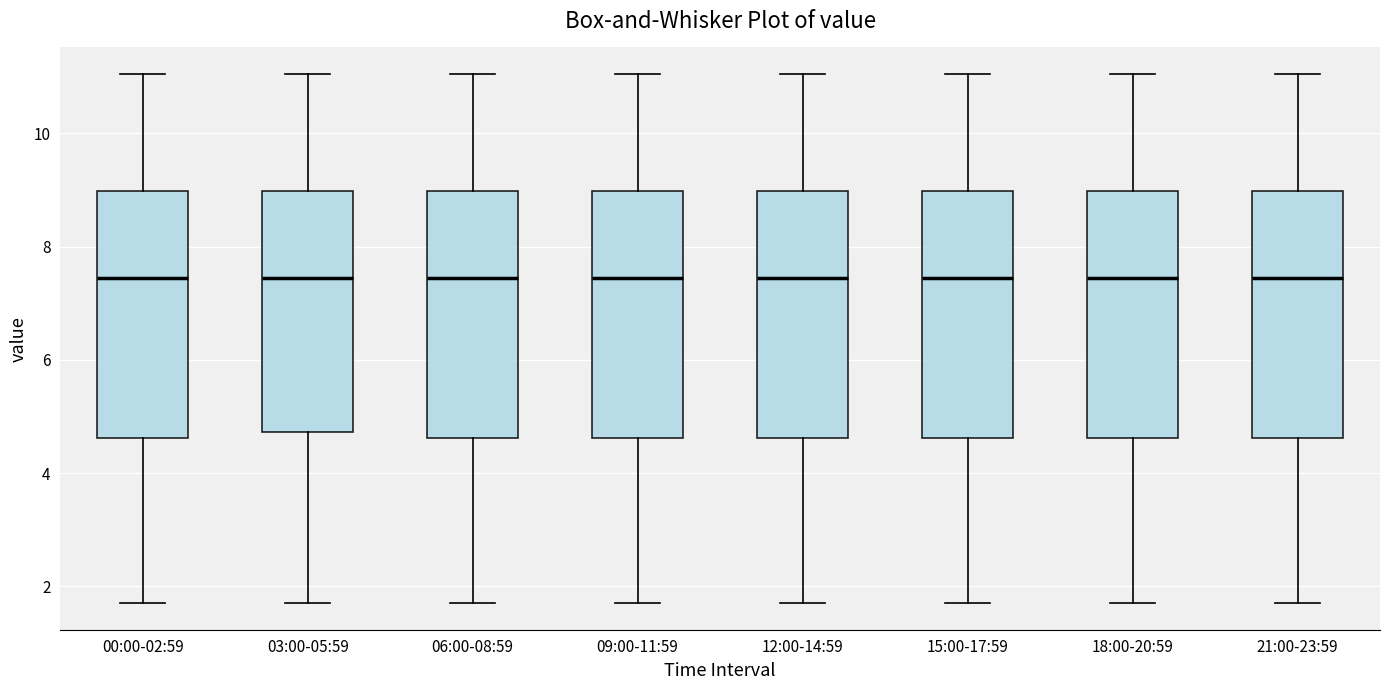

Where does the lower whisker of the box for 09:00-11:59 end on the y-axis? The values are not printed on the chart, so give them approximately, as read against the axis.

1.8